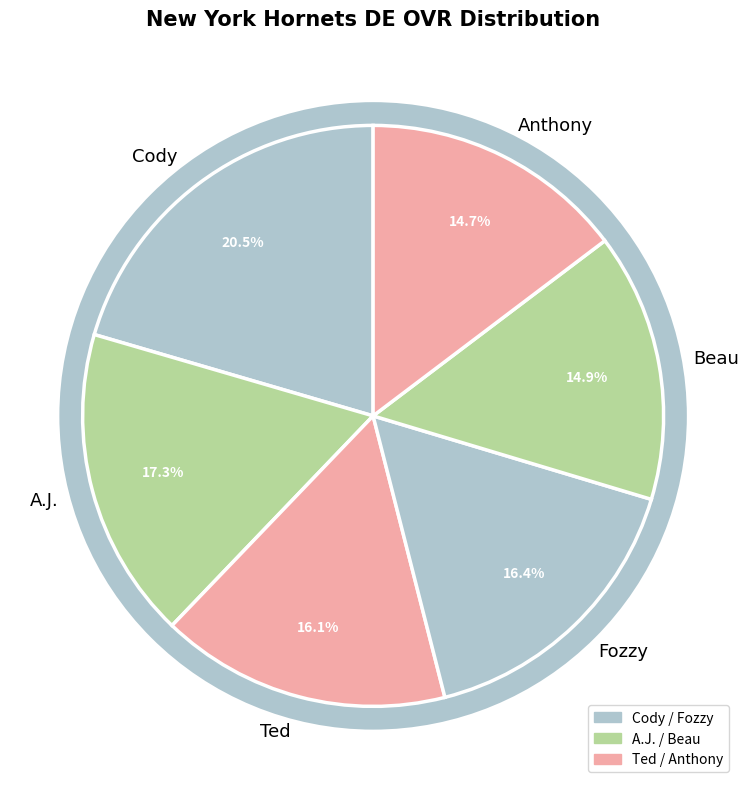

Which has a higher value, A.J. or Beau?

A.J.